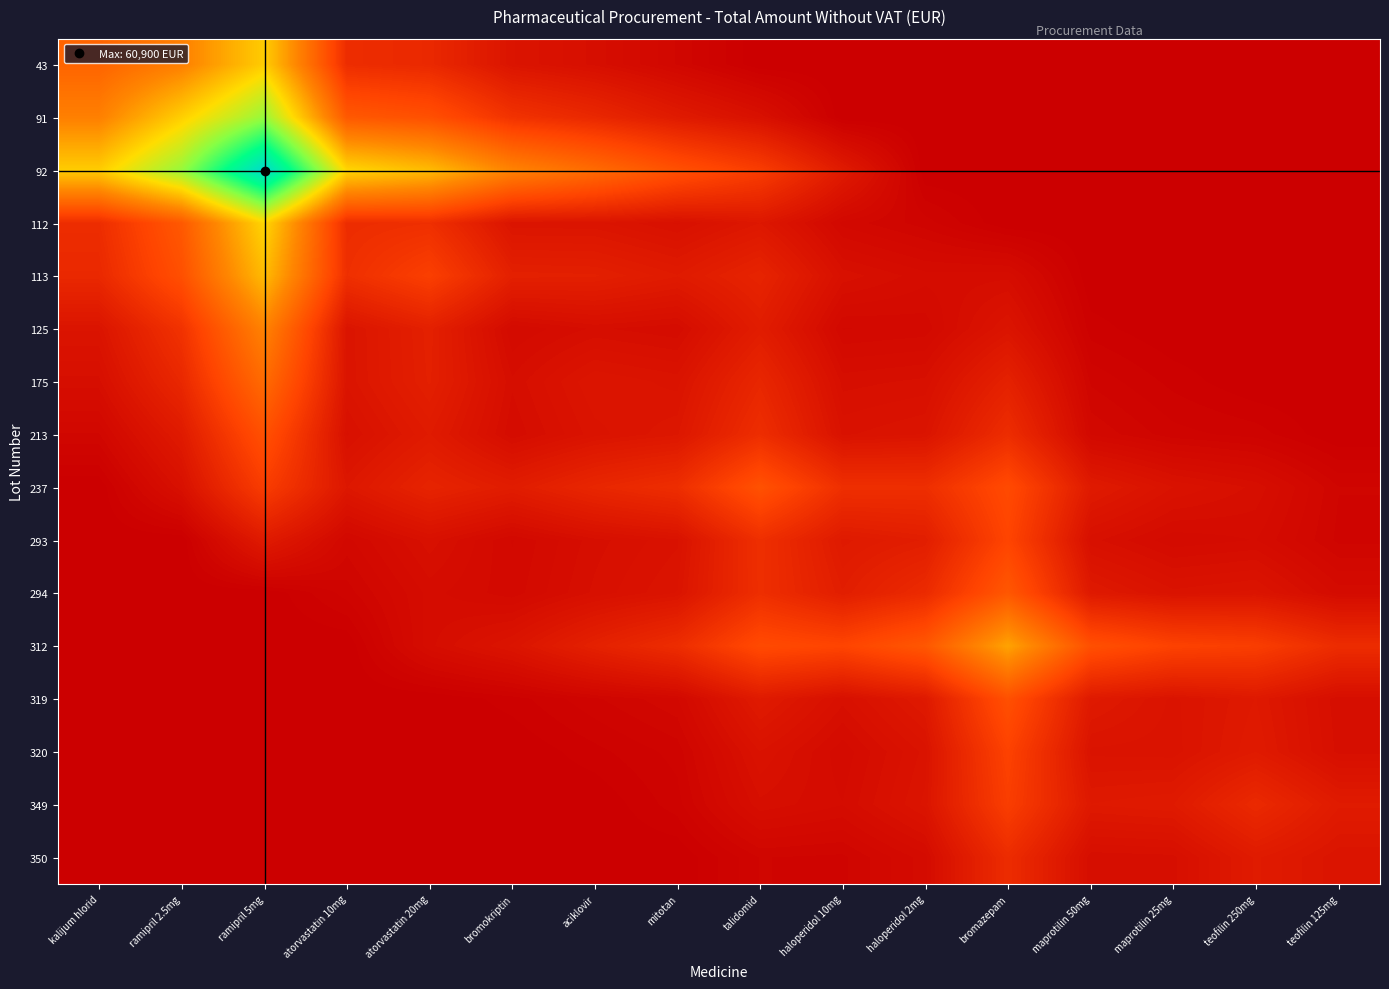

Rank the series by their maximum value, from lowest to highest.

350, 349, 320, 293, 319, 213, 237, 294, 175, 125, 312, 113, 43, 112, 91, 92